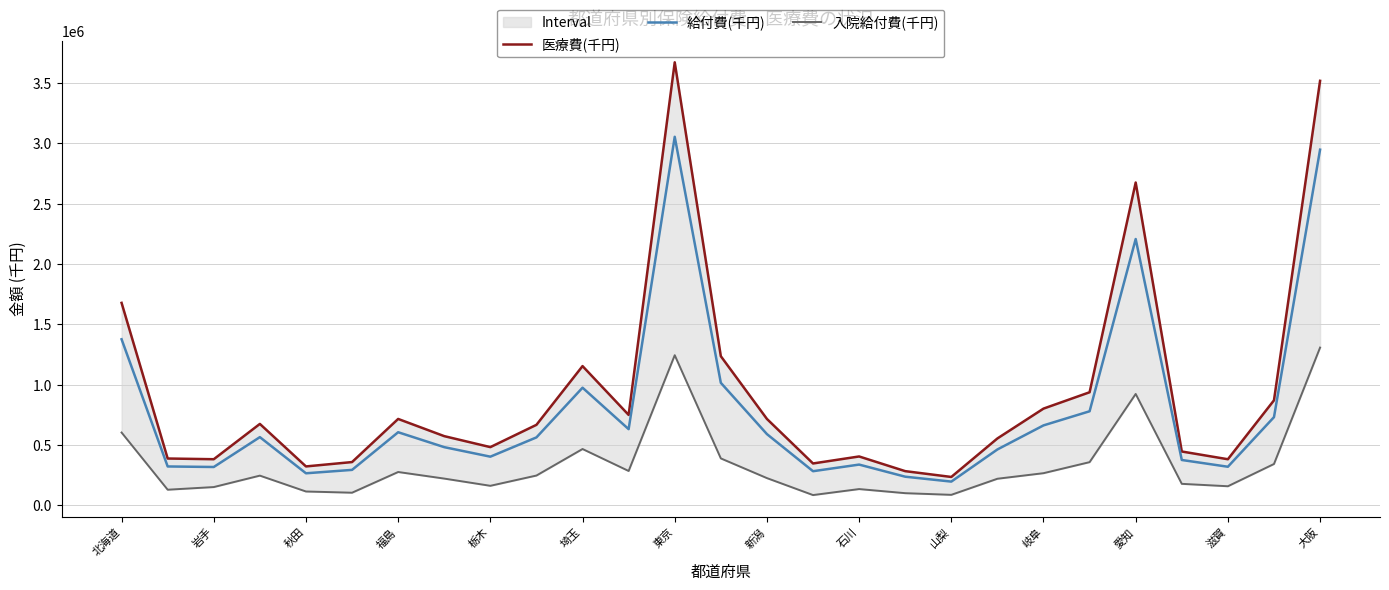

How many categories are shown in the chart?

27